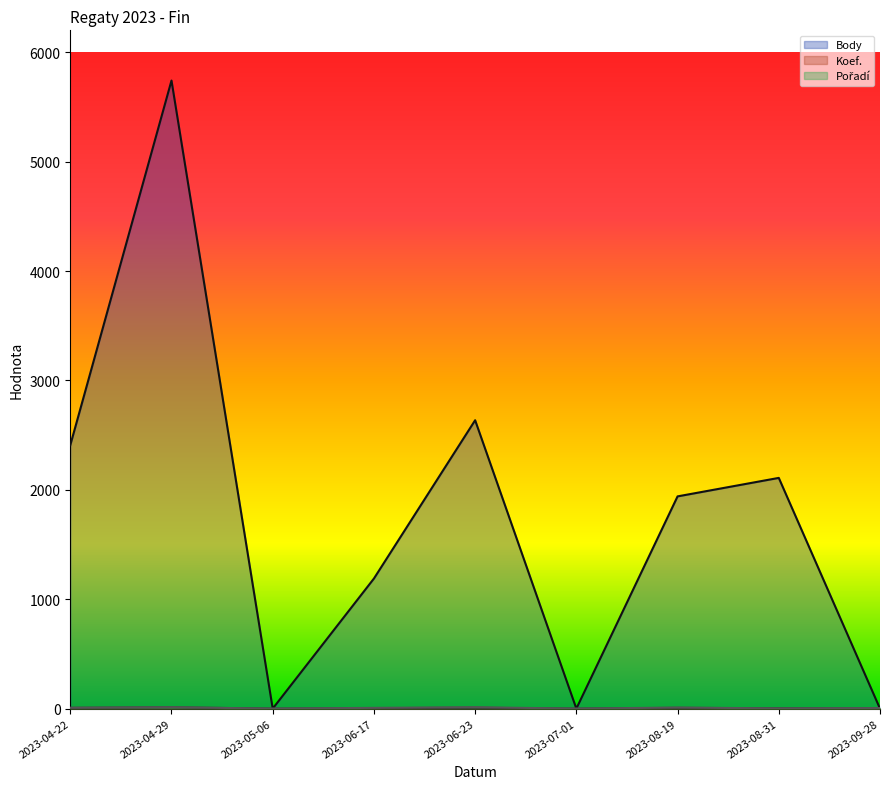

What are all the series names shown in the legend?

Body, Koef., Pořadí